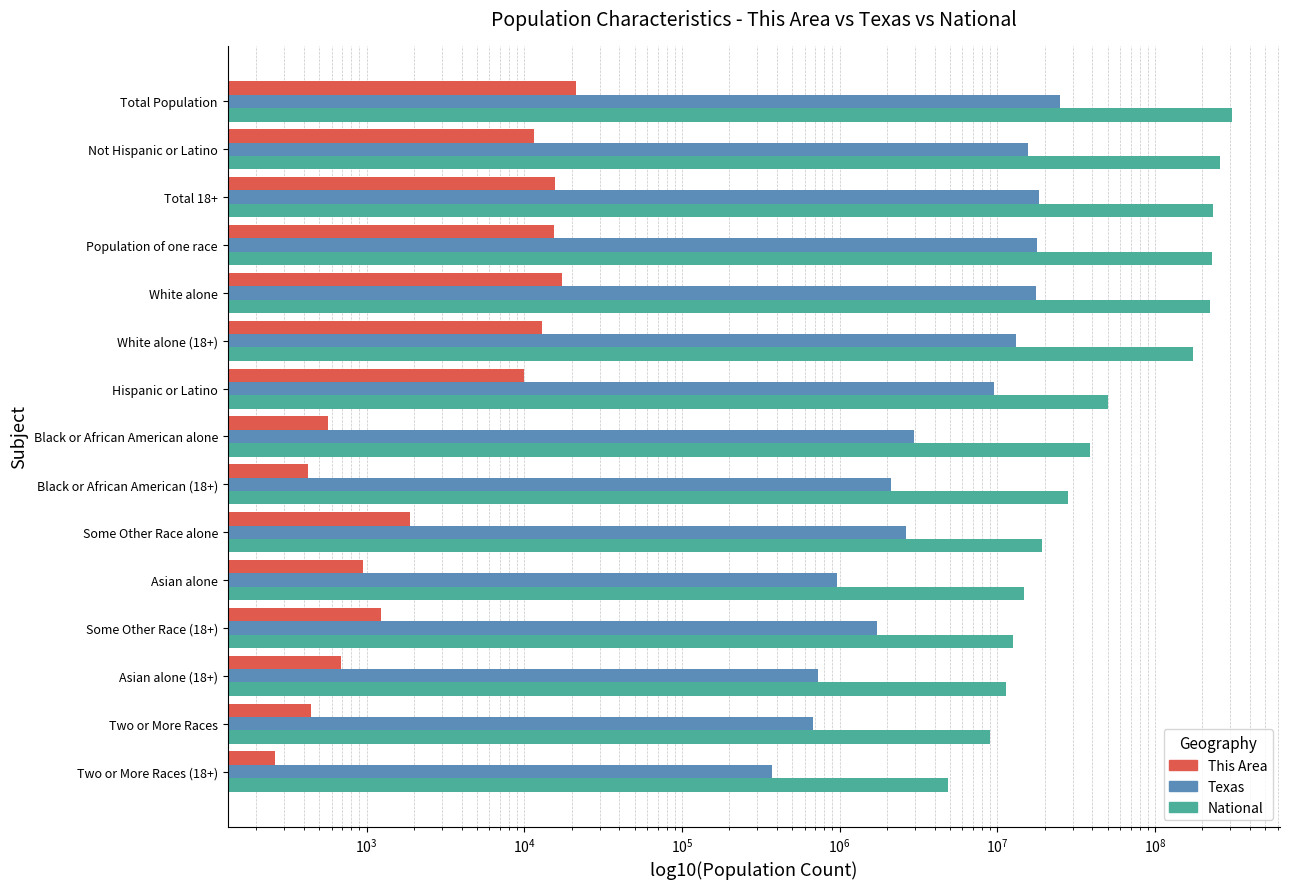

What are all the series names shown in the legend?

This Area, Texas, National